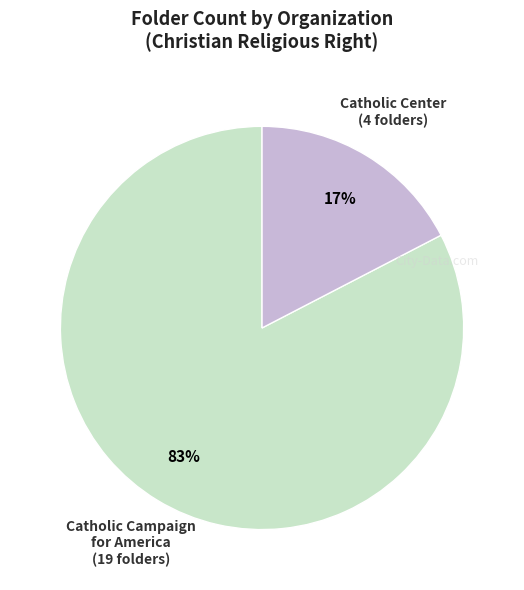

To the nearest percent, what is the average slice percentage?

50%